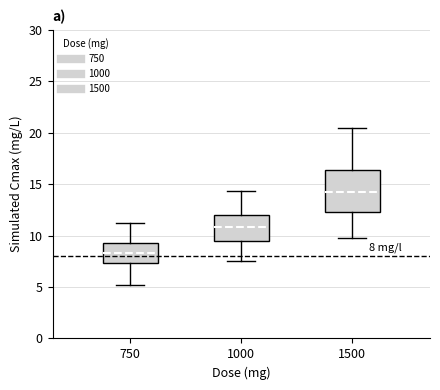

Comparing the boxes themselves (not the whiskers), which one is the tallest?

1500